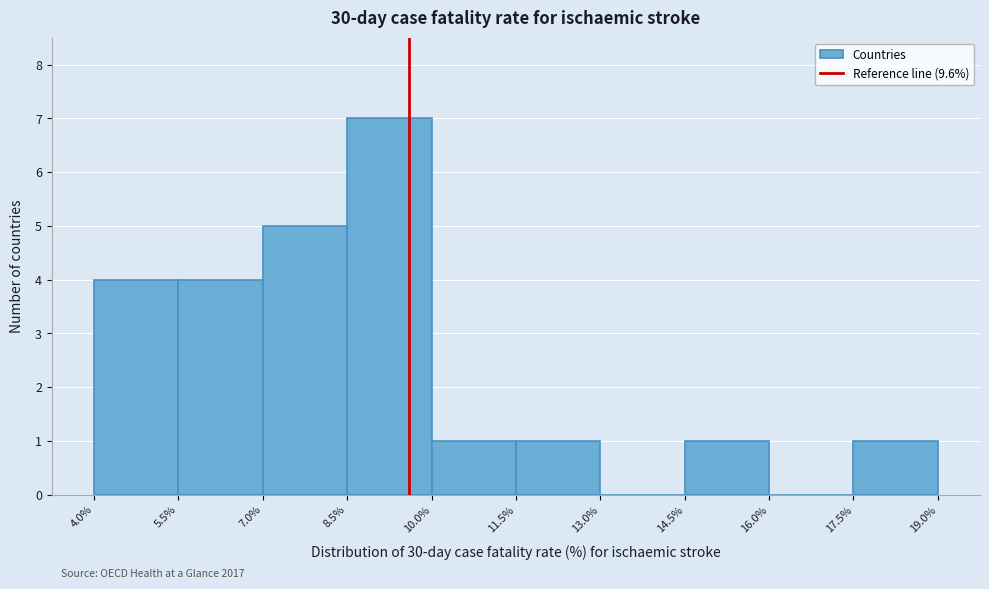

Which range on the x-axis has the tallest bar?

8.5% to 10.0%